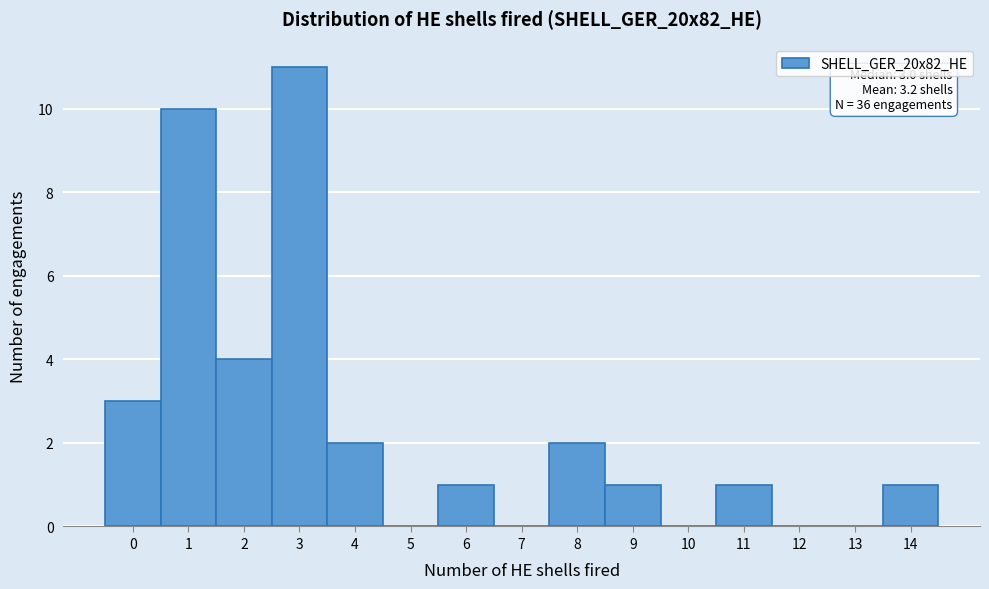

Which range on the x-axis has the tallest bar?

2.5 to 3.5